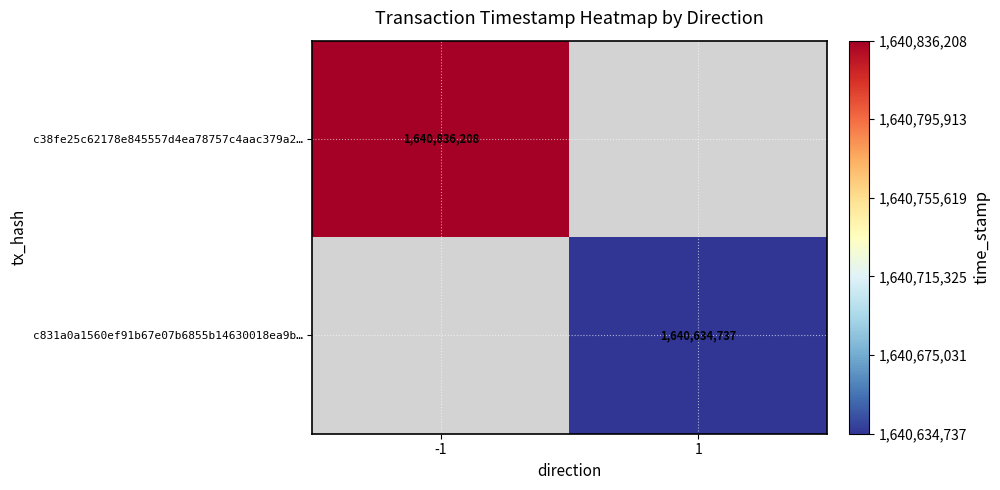

How many categories are shown in the chart?

2